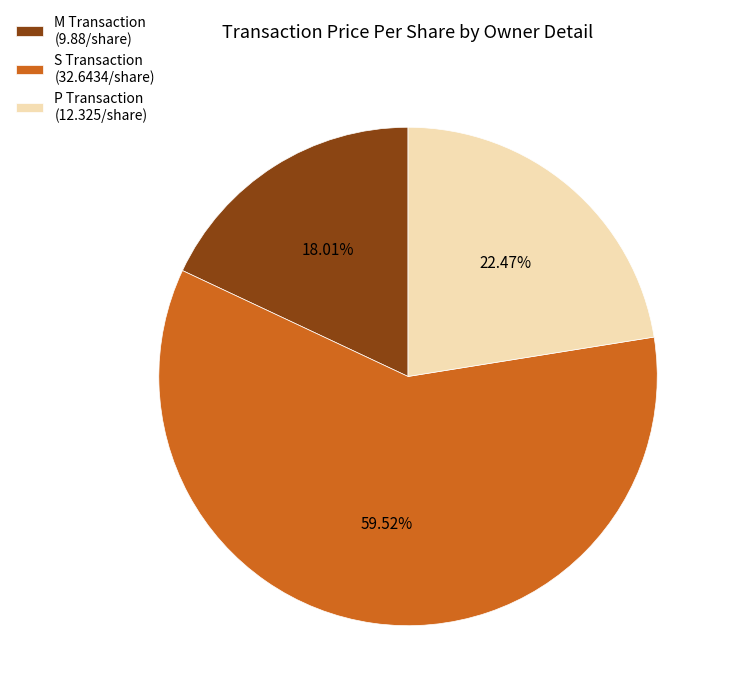

Combined, do S Transaction (32.6434/share) and P Transaction (12.325/share) account for over 50%?

Yes